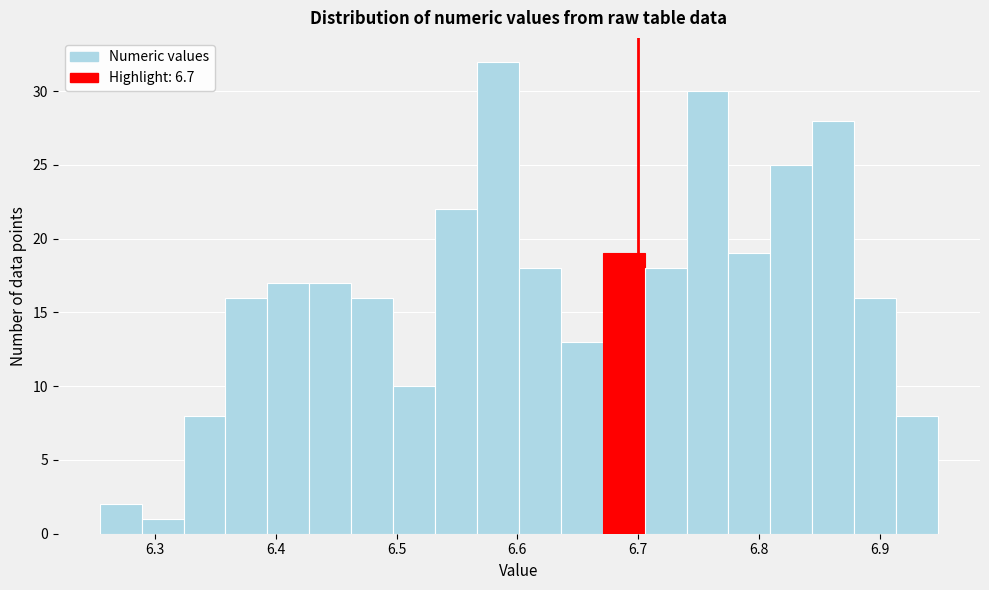

Read against the x-axis, roughly where is the centre of the tallest bar?

6.58